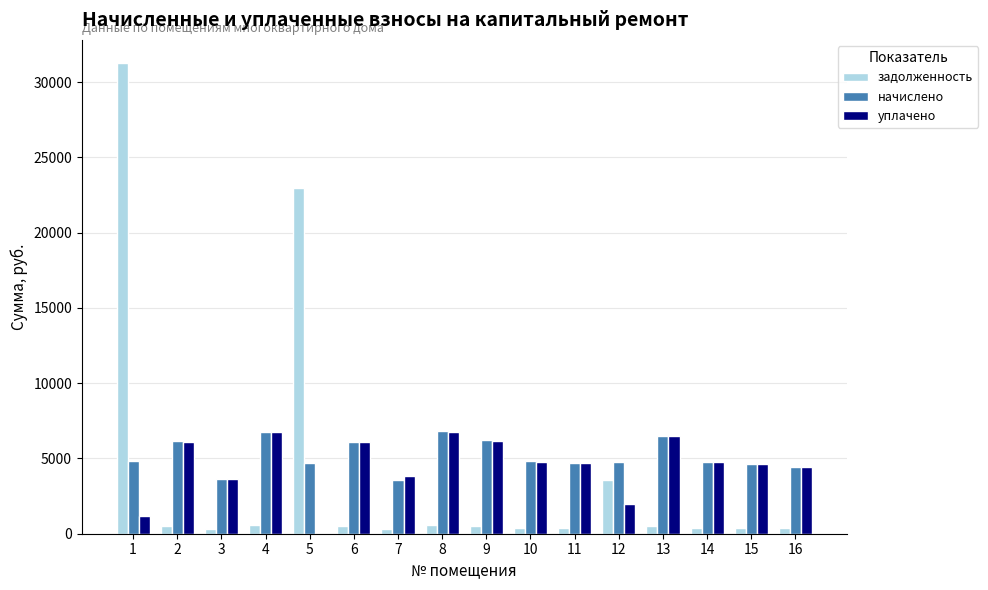

How many groups of bars are there?

16